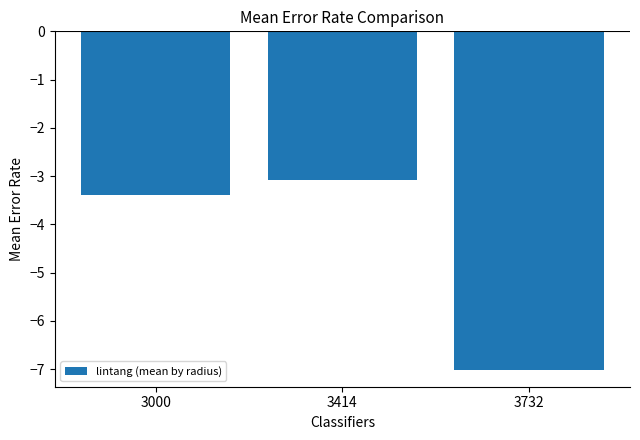

Where is the data nearest to the value -5?

3000